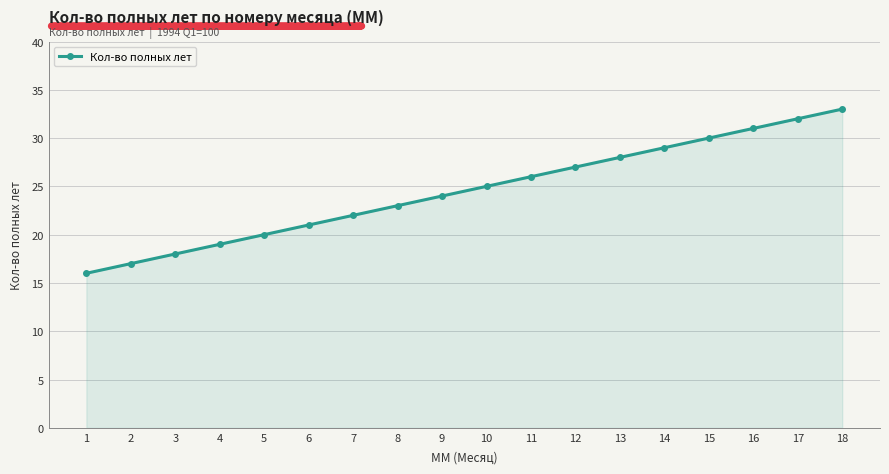

True or false: the data shows 34 at 8.

False